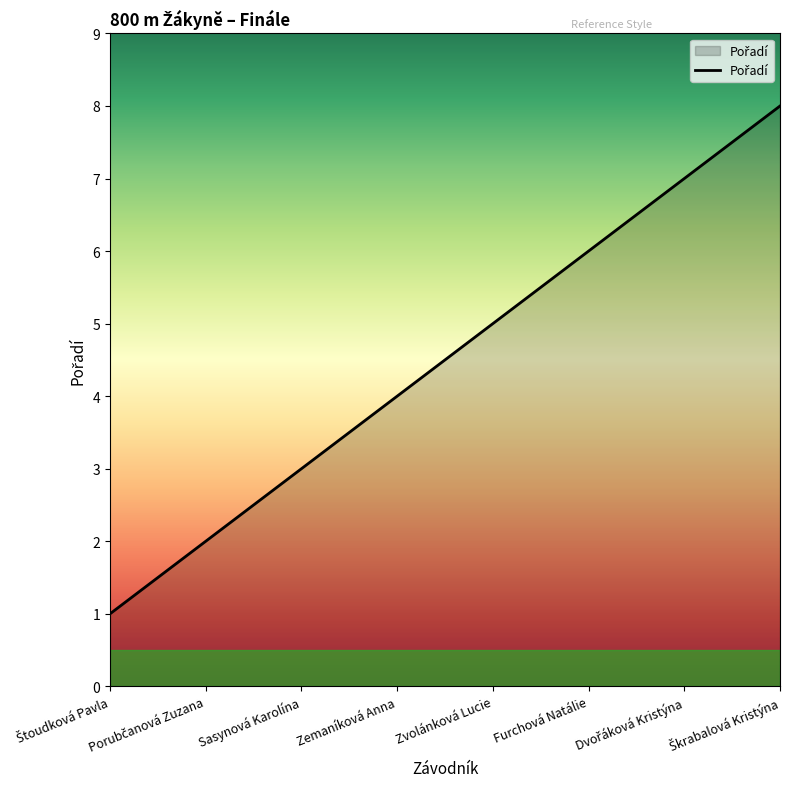

How many lines are shown in the chart?

1